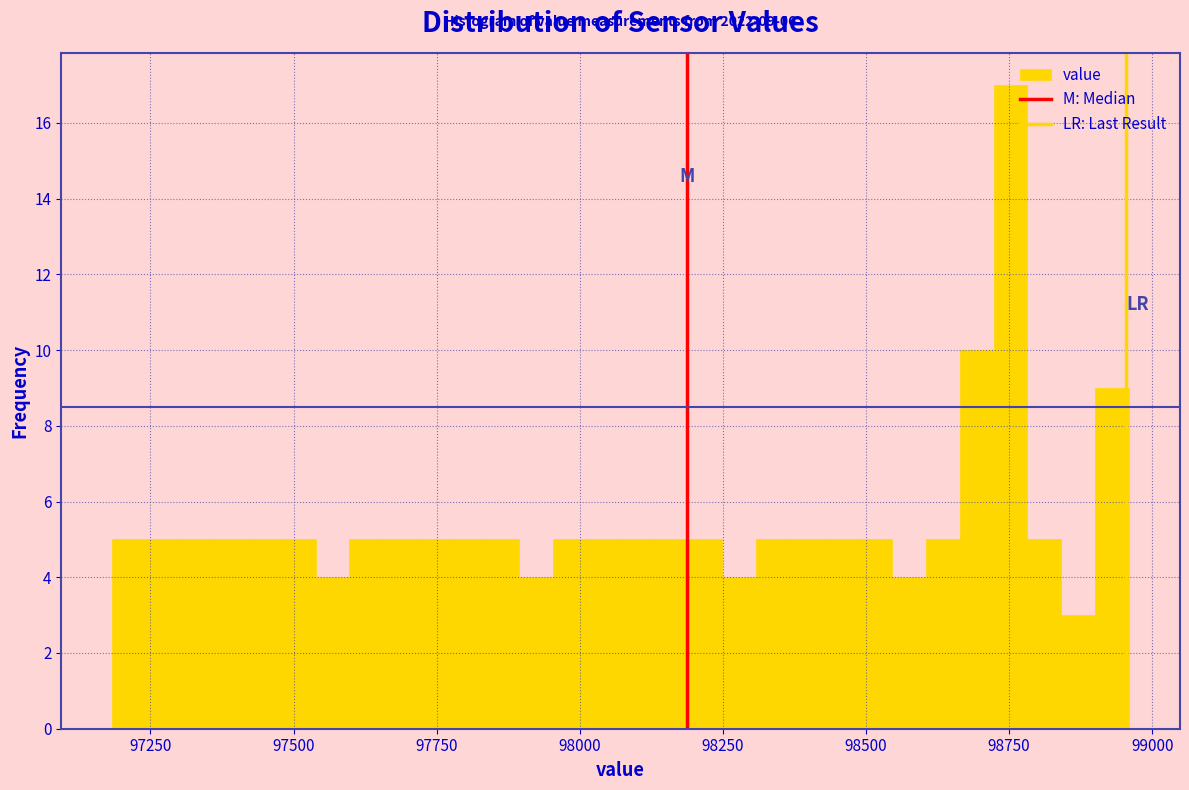

Read against the x-axis, roughly where is the centre of the tallest bar?

98750